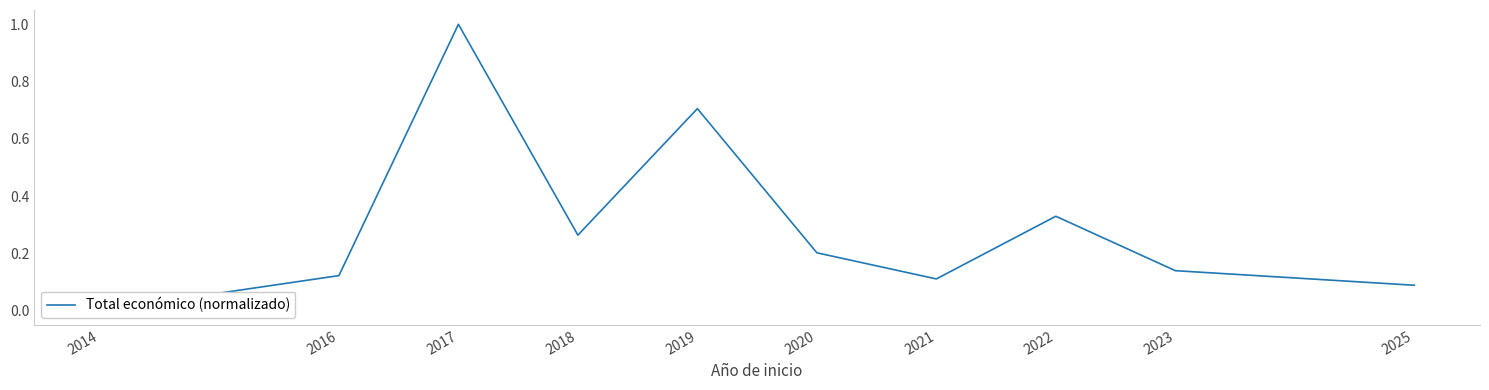

Which label corresponds to the largest value in the chart?

2017